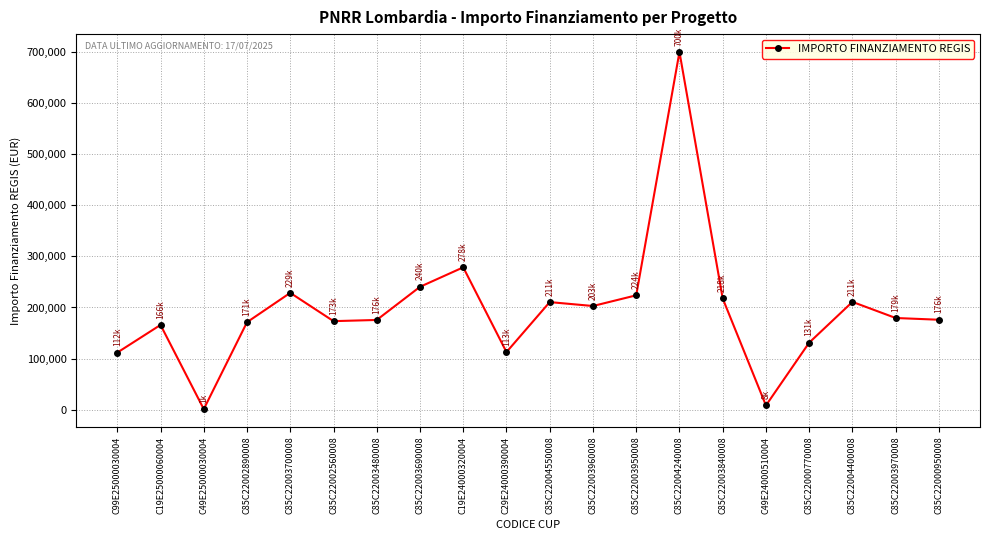

What is the ratio of the value at C85C22003480008 to the value at C85C22003840008?

0.8